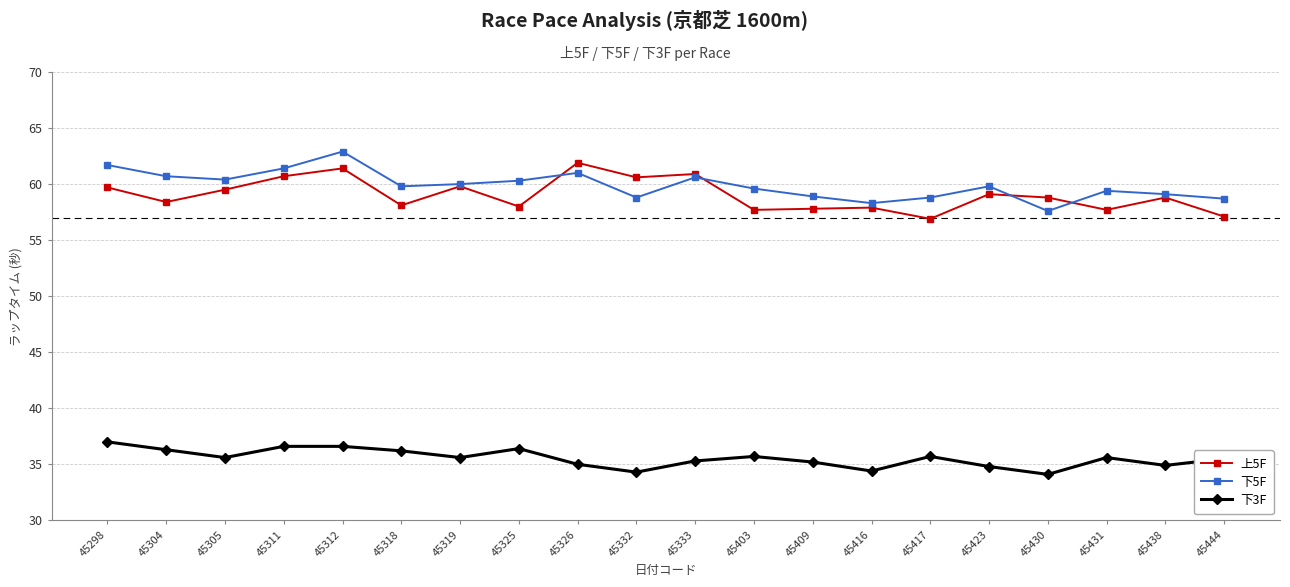

Where is the first local maximum for 下5F?

45312